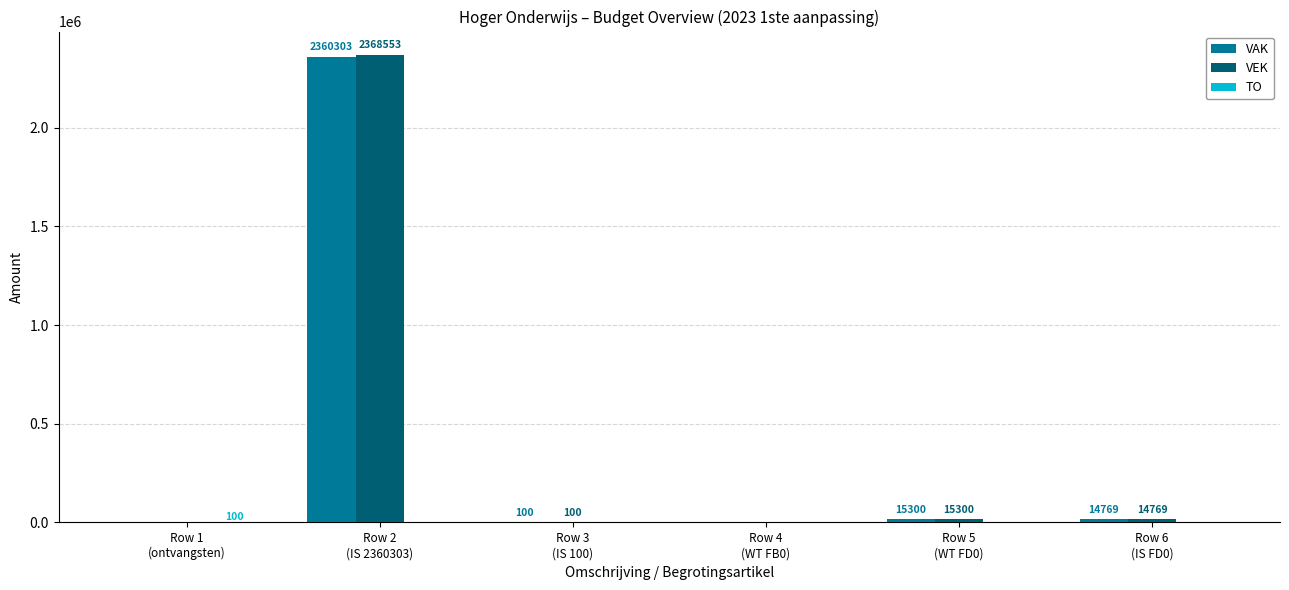

What is the average value of the VEK series?

399787